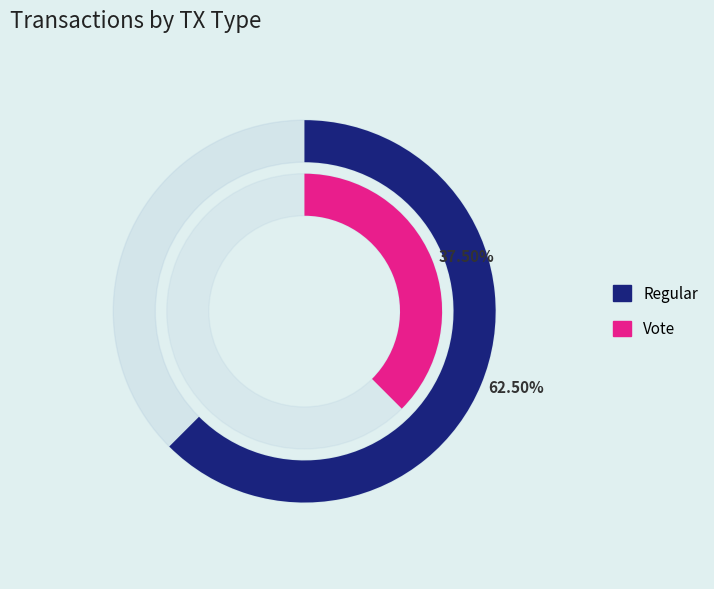

Which slice is the smallest?

Vote